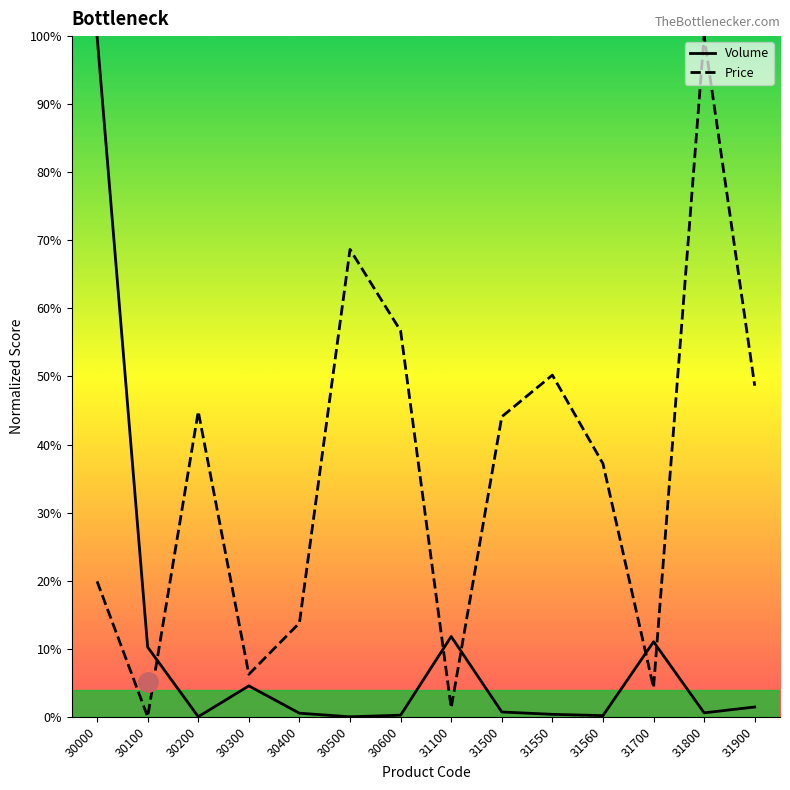

Which series has the largest total across all categories?

Price